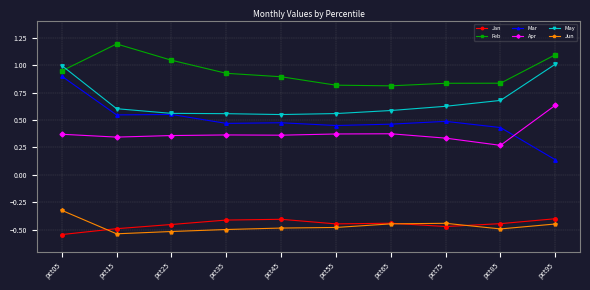

True or false: Mar has a value of 0.8 at pct15.

False